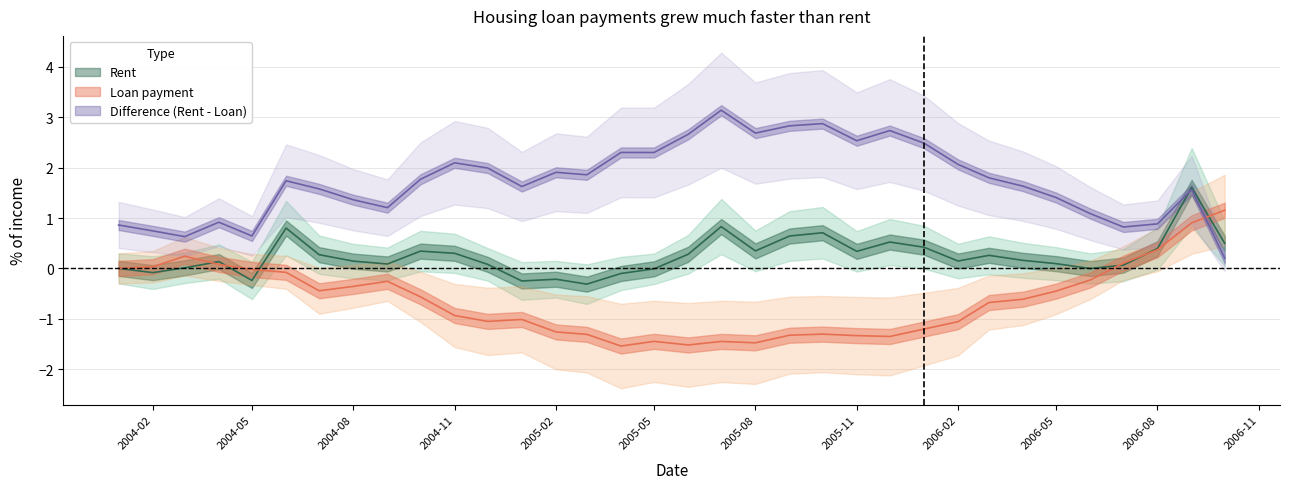

What are all the series names shown in the legend?

Rent, Loan payment, Difference